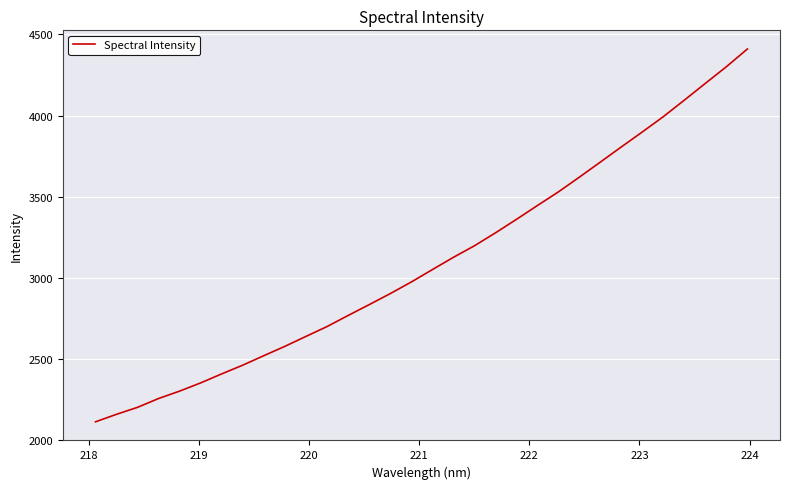

What is the minimum value shown in the chart?

2111.9